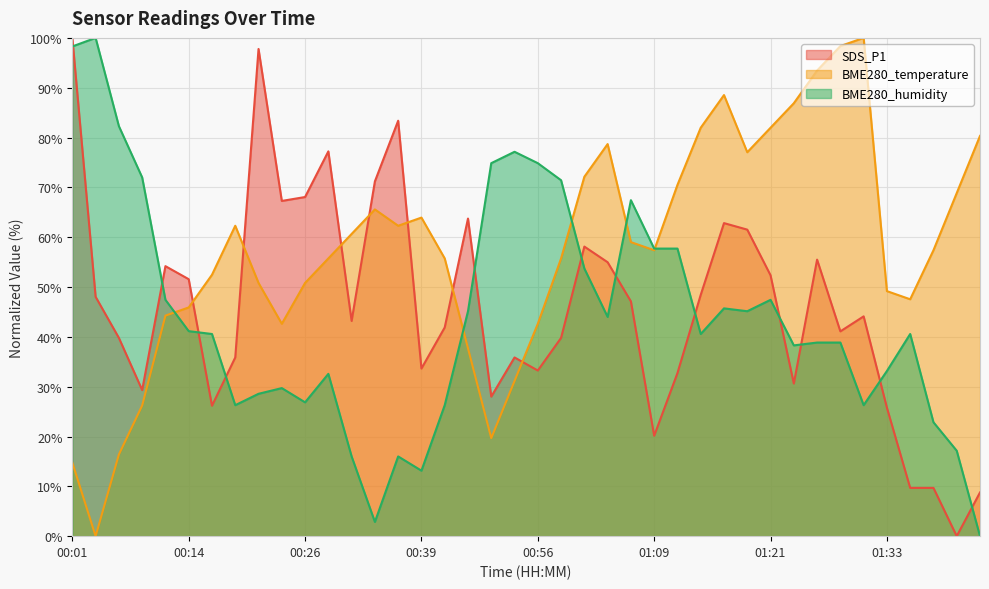

What are all the series names shown in the legend?

SDS_P1, BME280_temperature, BME280_humidity